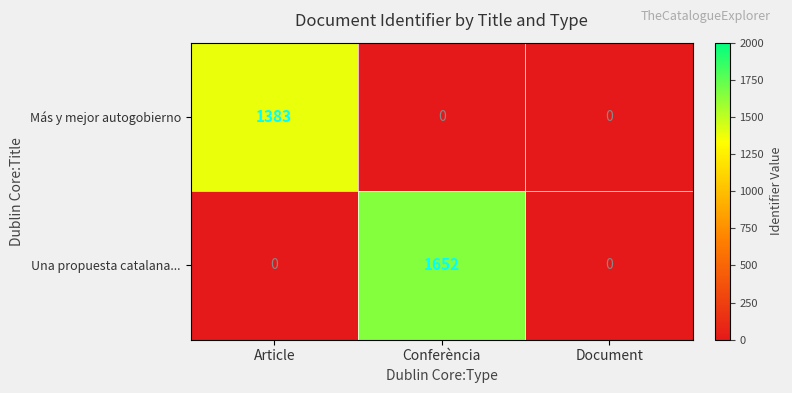

Which series has the largest total across all categories?

Una propuesta catalana...